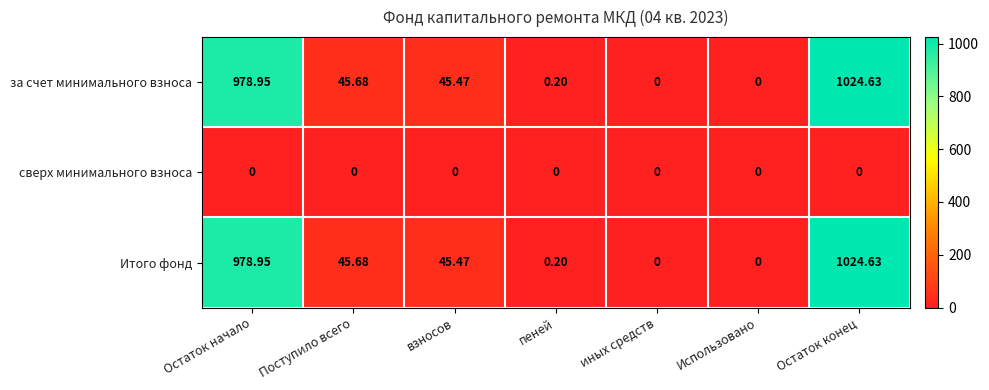

At which category is the sum across all series the highest?

Остаток конец